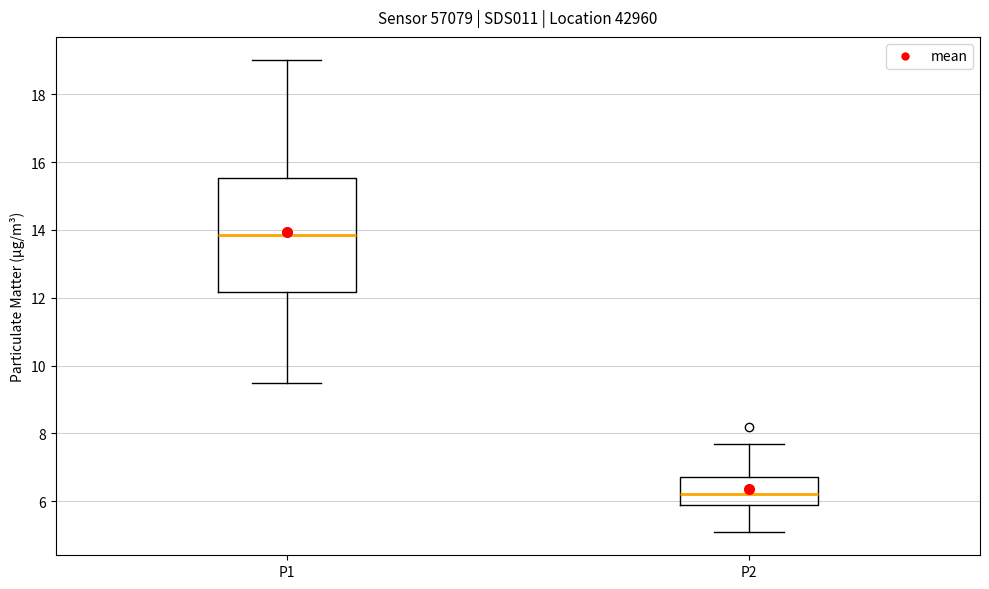

Which box is the tallest, from its lower edge to its upper edge?

P1